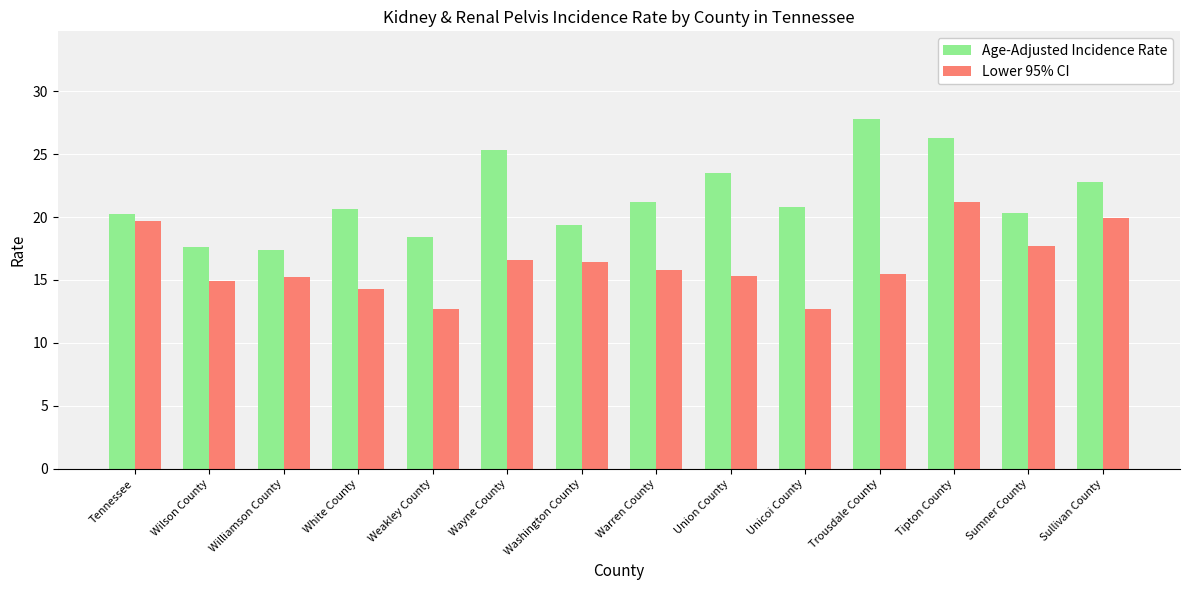

How many series are shown in this chart?

2